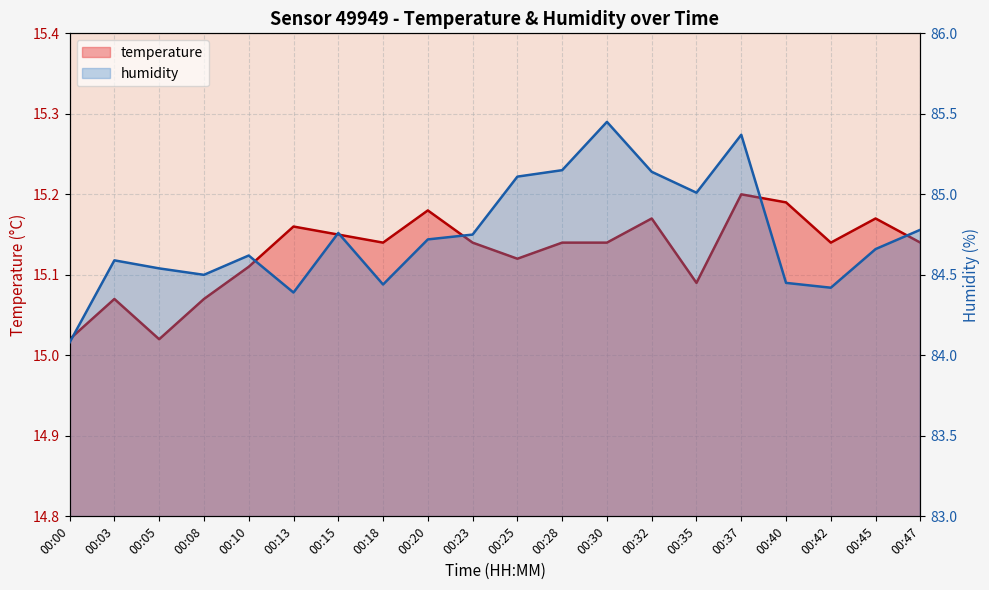

What is the difference between the humidity values at 00:23 and 00:10?

0.1